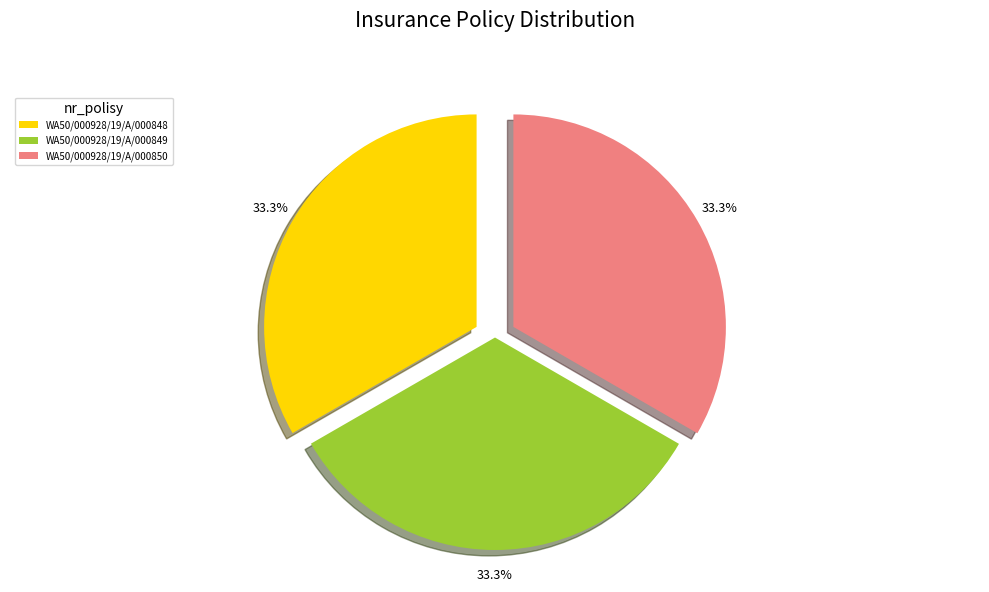

To the nearest percent, what portion does WA50/000928/19/A/000848 represent?

33%